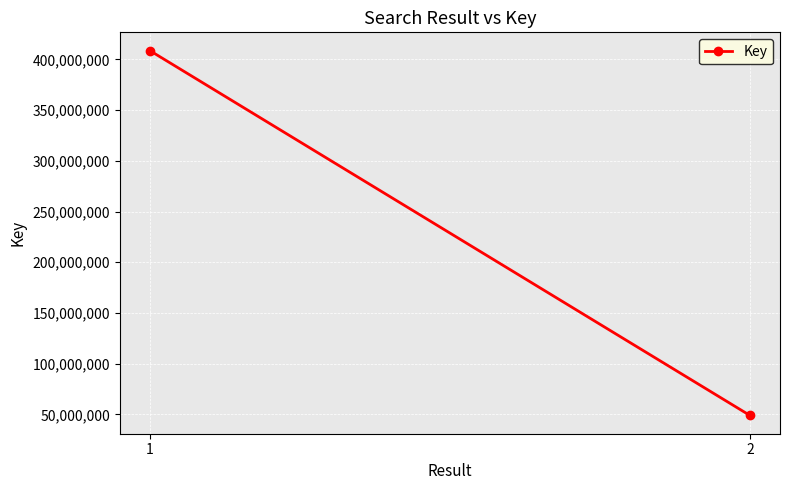

What is the value of the 1st point from the left?

408738844